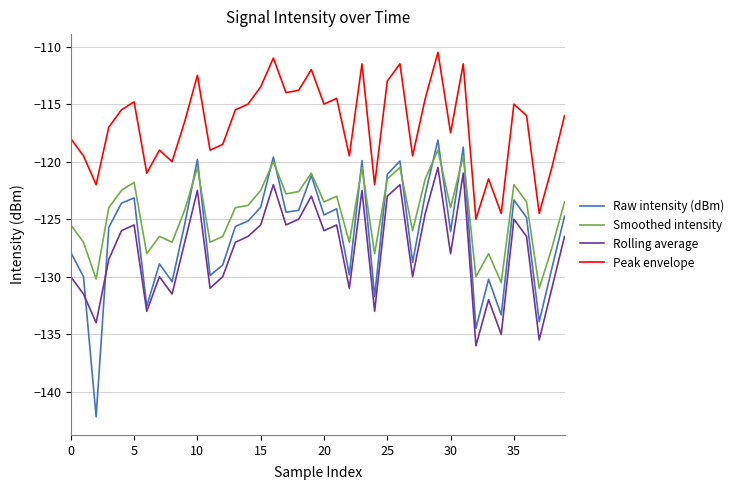

What is the minimum value shown in the chart?

-142.2